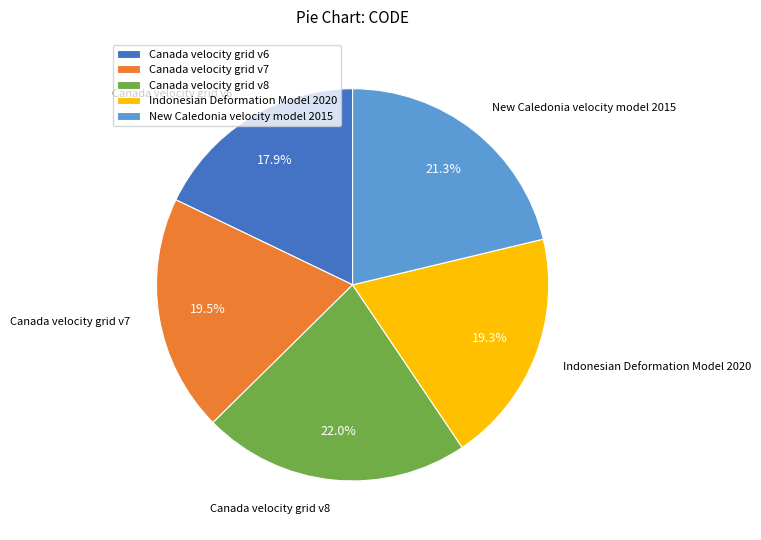

Which has a higher value, Canada velocity grid v8 or Canada velocity grid v7?

Canada velocity grid v8